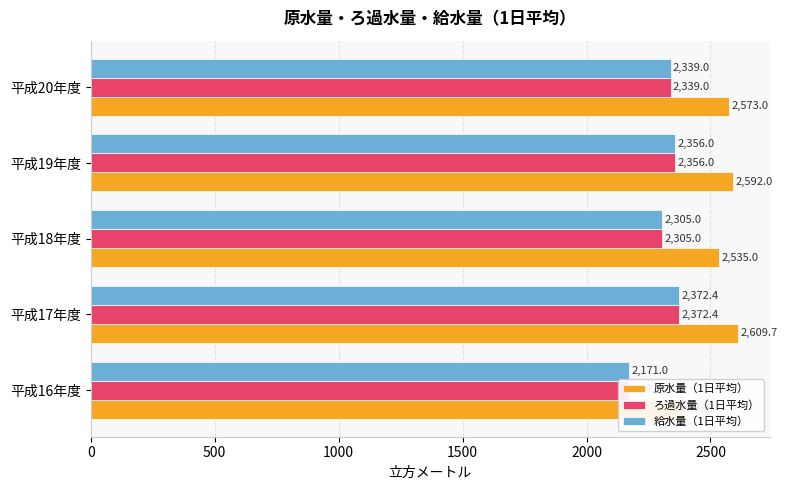

What are all the series names shown in the legend?

原水量（1日平均）, ろ過水量（1日平均）, 給水量（1日平均）